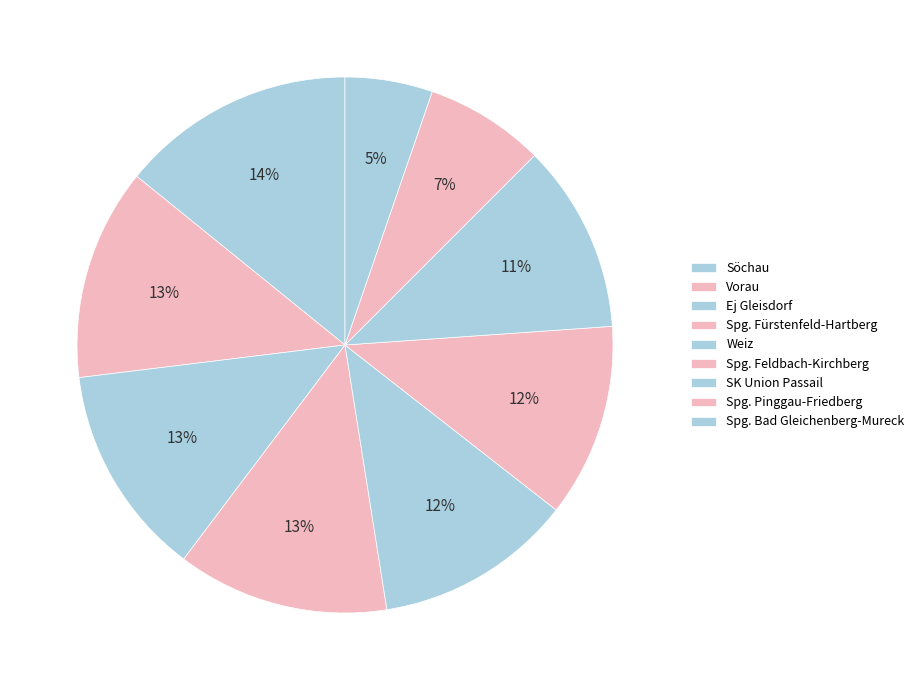

What percentage do Spg. Feldbach-Kirchberg and SK Union Passail together represent?

23.1%